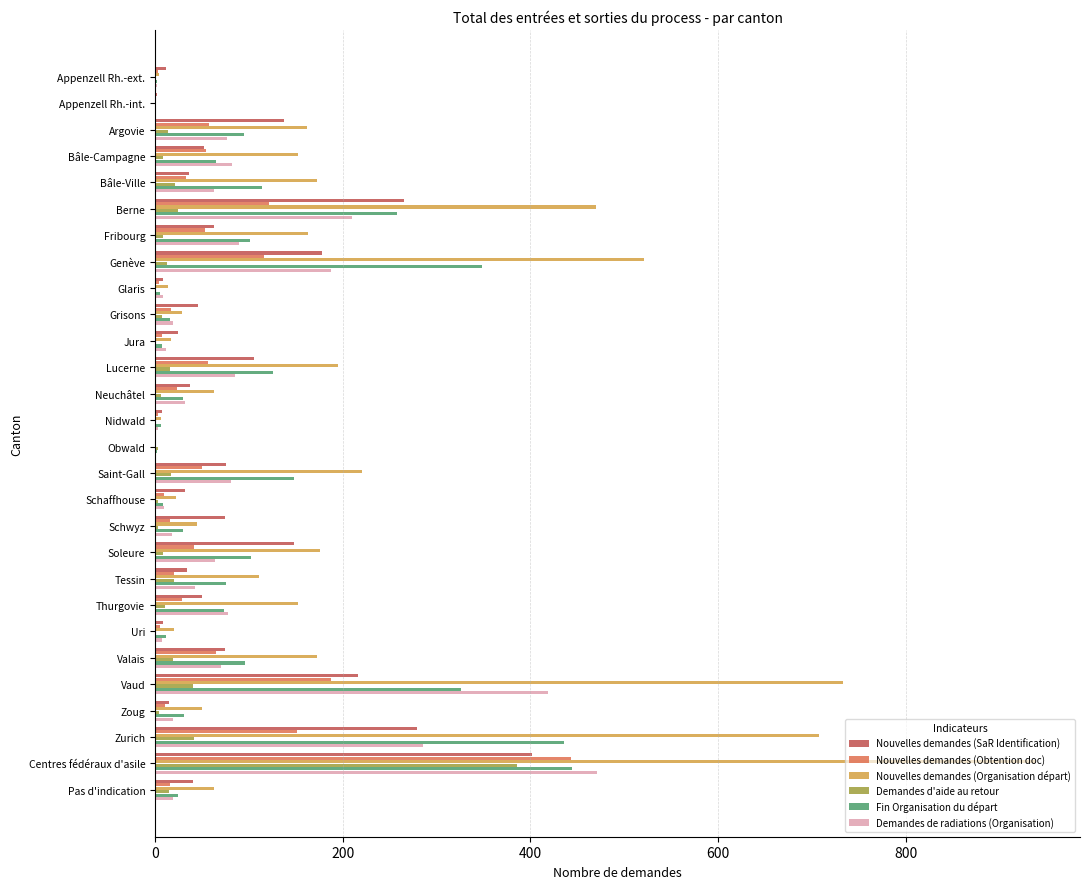

The Nouvelles demandes (SaR Identification) series shows 92 at Zurich. True or false?

False